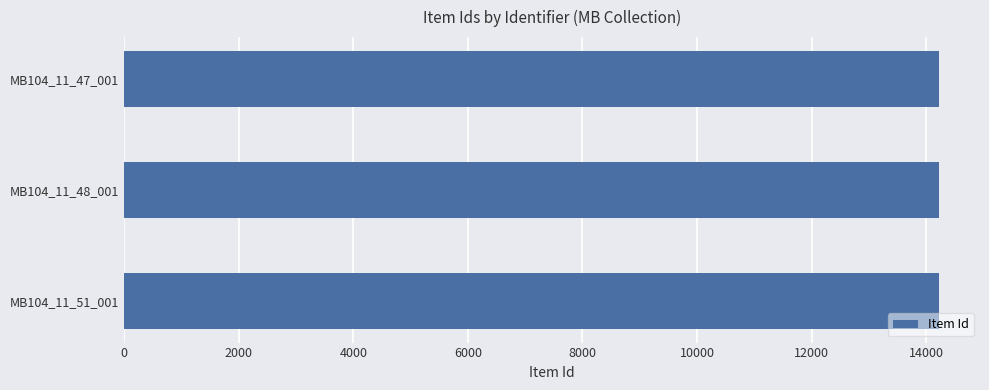

Approximately how many times larger is the value at MB104_11_51_001 compared to MB104_11_48_001?

1.0